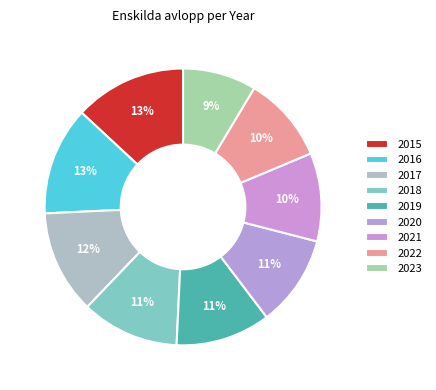

What is the largest slice in the pie chart?

2015